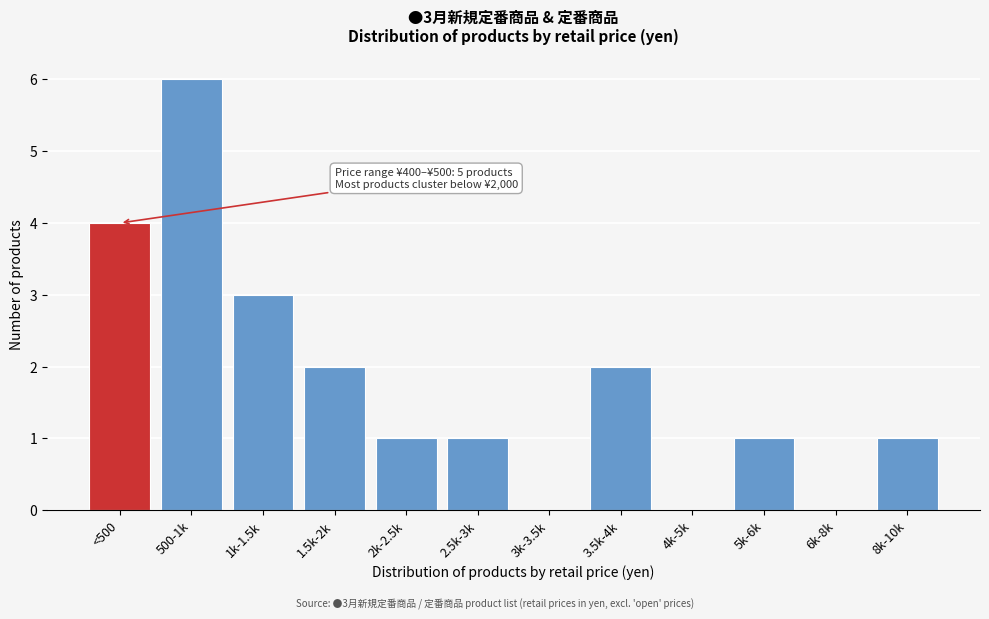

Reading left to right, list all the values displayed in this chart.

<500=4	500-1k=6	1k-1.5k=3	1.5k-2k=2	2k-2.5k=1	2.5k-3k=1	3k-3.5k=0	3.5k-4k=2	4k-5k=0	5k-6k=1	6k-8k=0	8k-10k=1